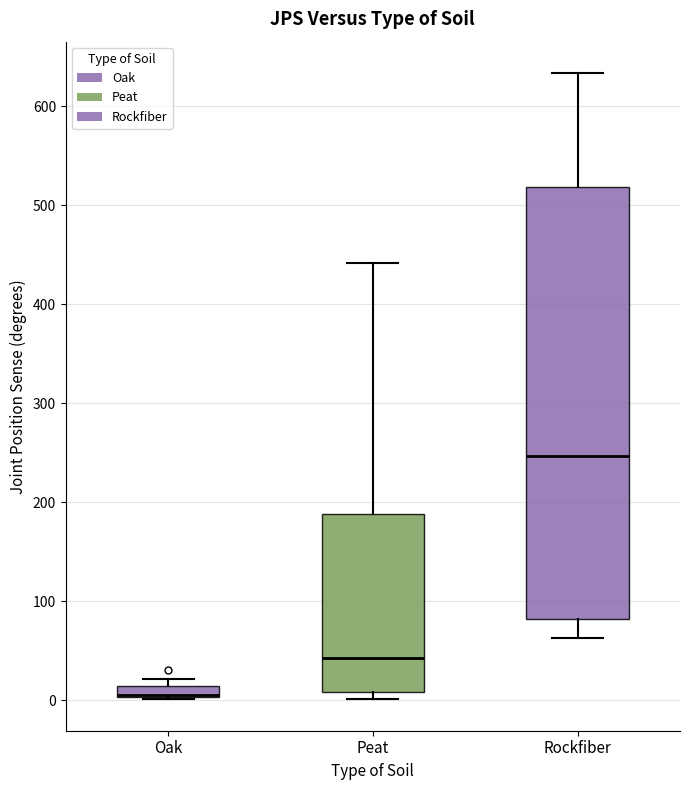

Where is the upper edge of the box for Peat on the y-axis? The values are not printed on the chart, so give them approximately, as read against the axis.

190